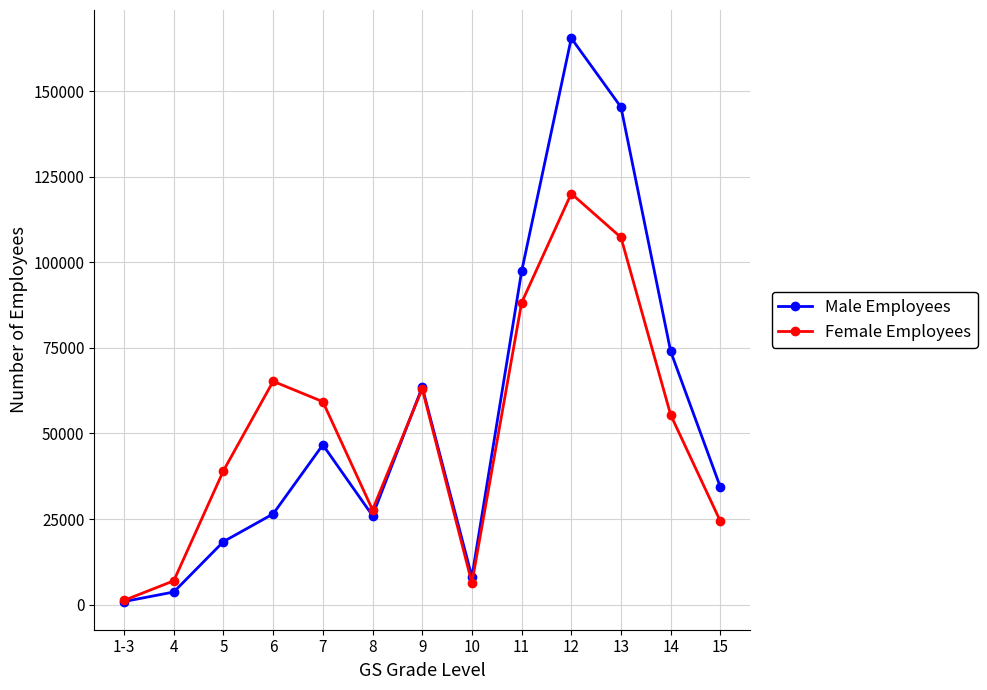

What is the total value across all series at 15?

58706